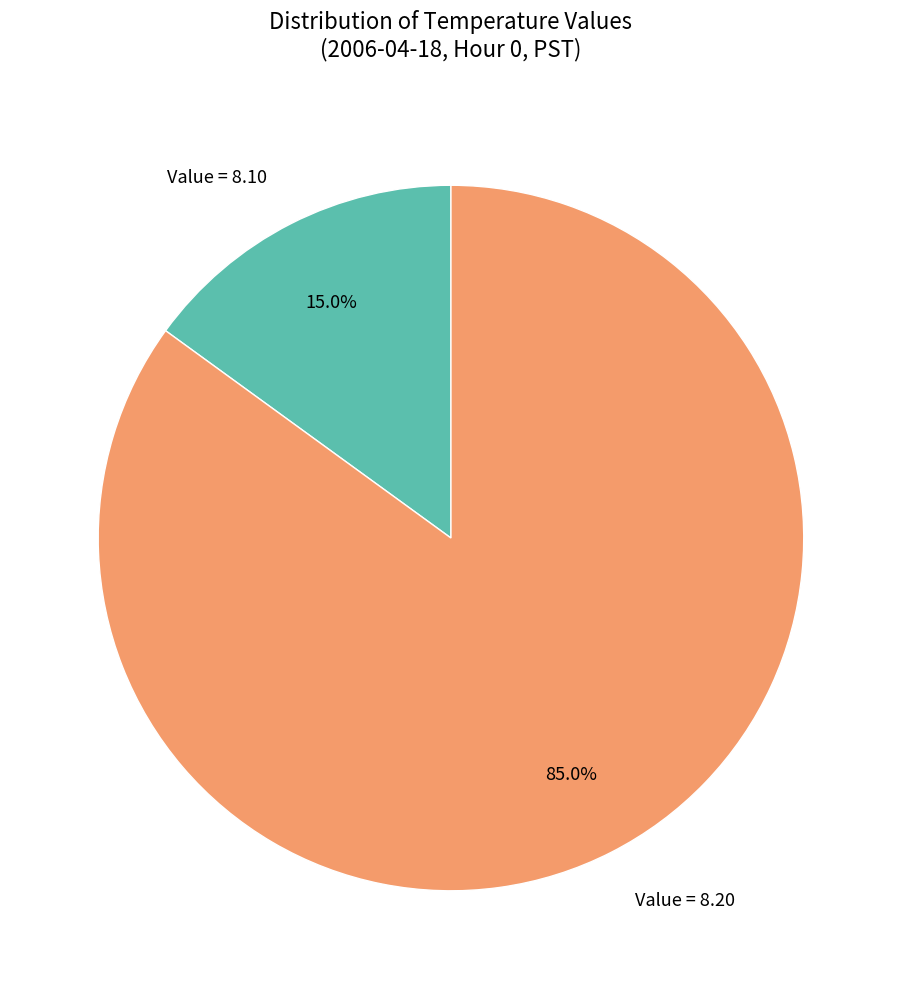

Does any single category account for the majority?

Yes